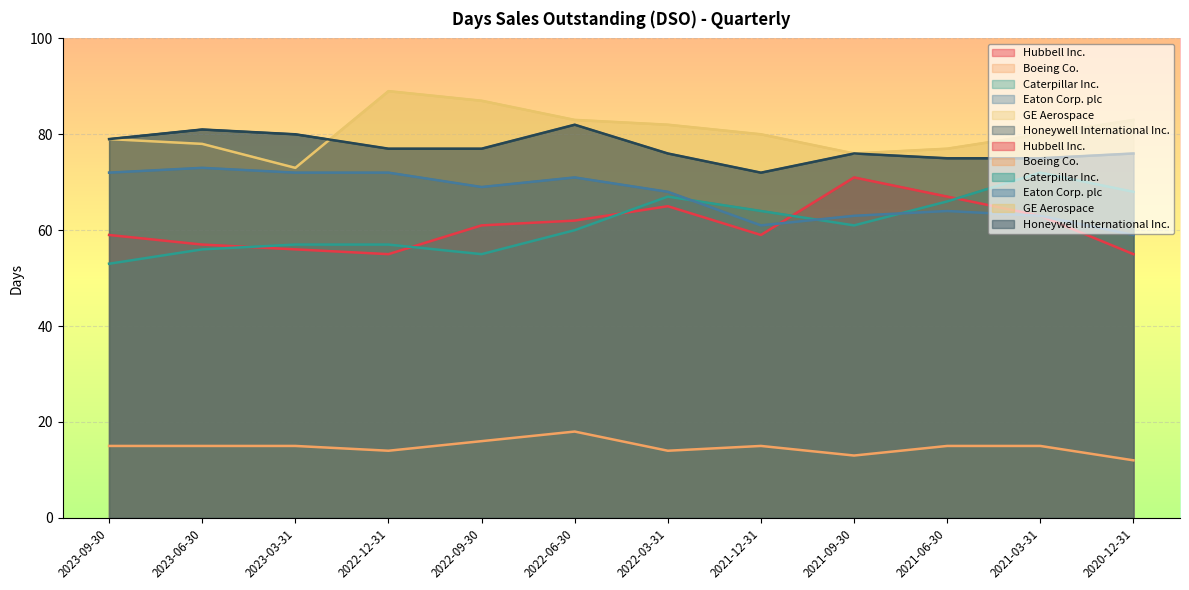

What is the value of the Boeing Co. point at the 1st from the left?

15